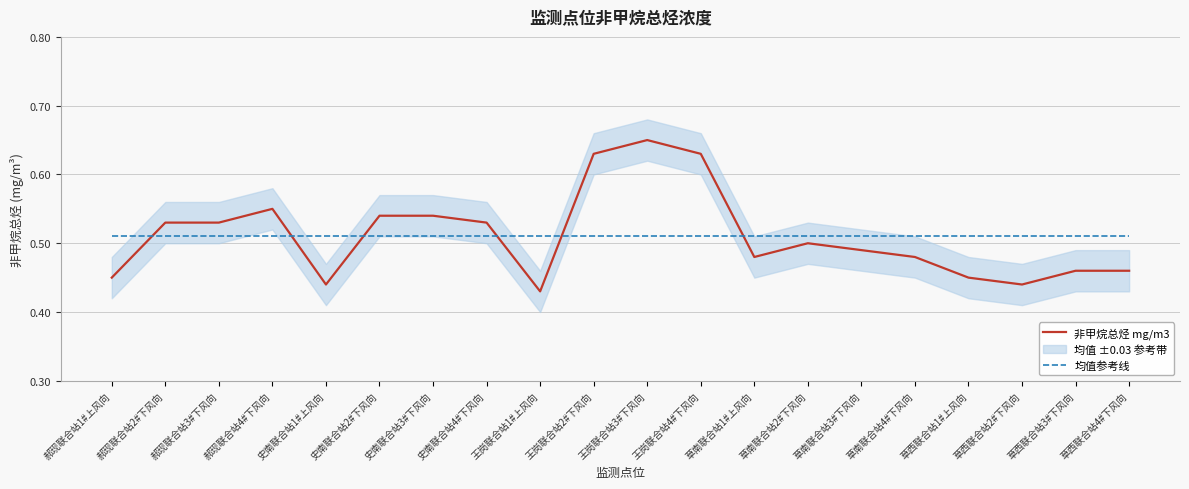

Where do 均值参考线 and 非甲烷总烃 mg/m3 first cross each other?

郝现联合站1#上风向 and 郝现联合站2#下风向